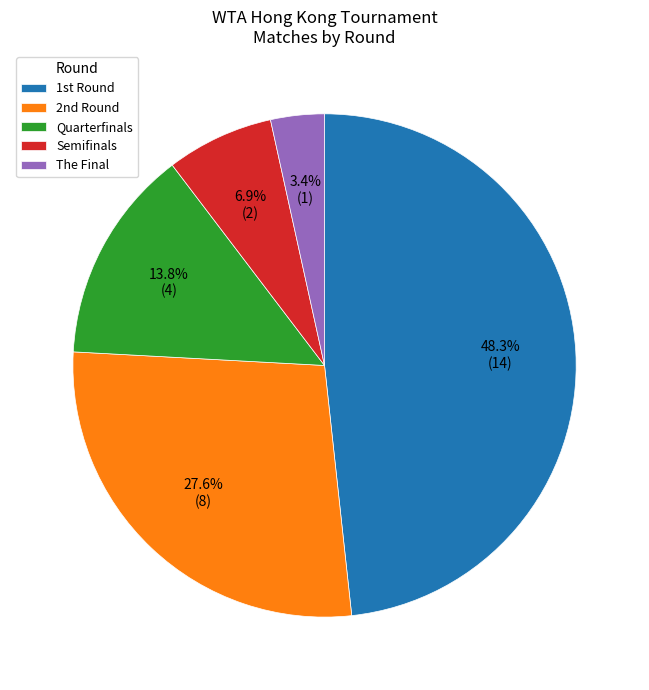

Which slice is the smallest?

The Final